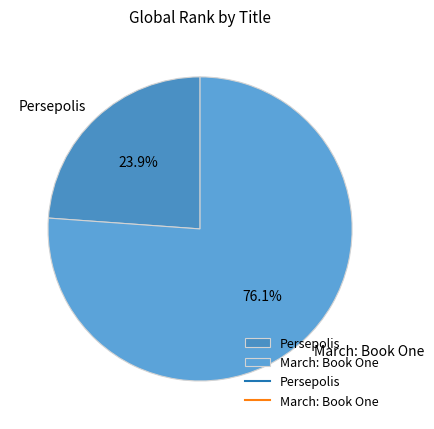

Which slice is the smallest?

Persepolis